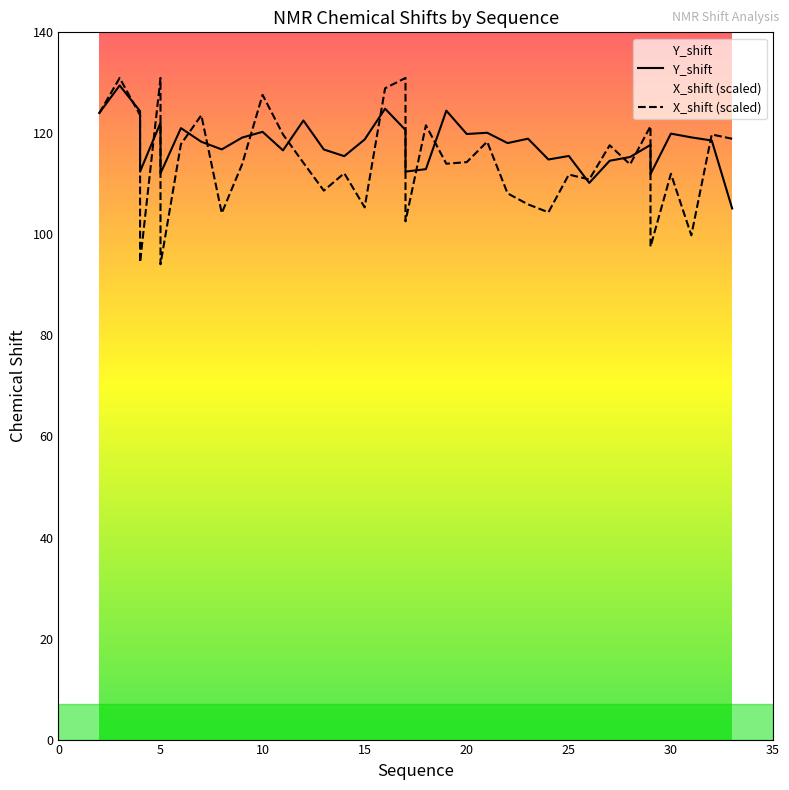

Which series has the largest total across all categories?

Y_shift